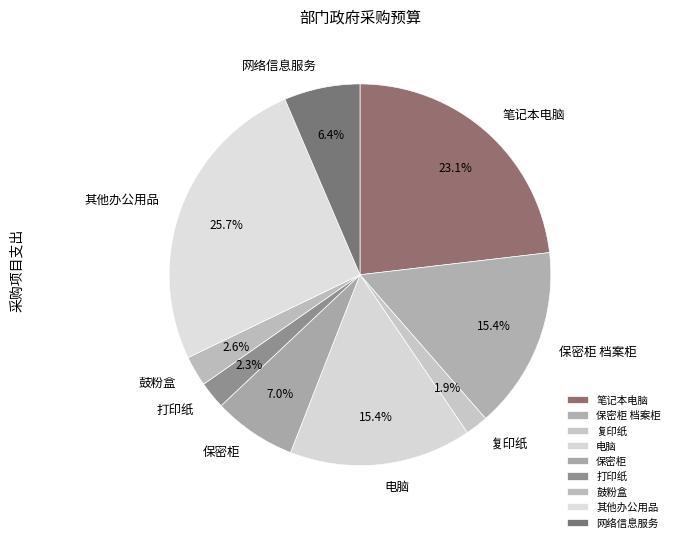

Does any single category account for the majority?

No